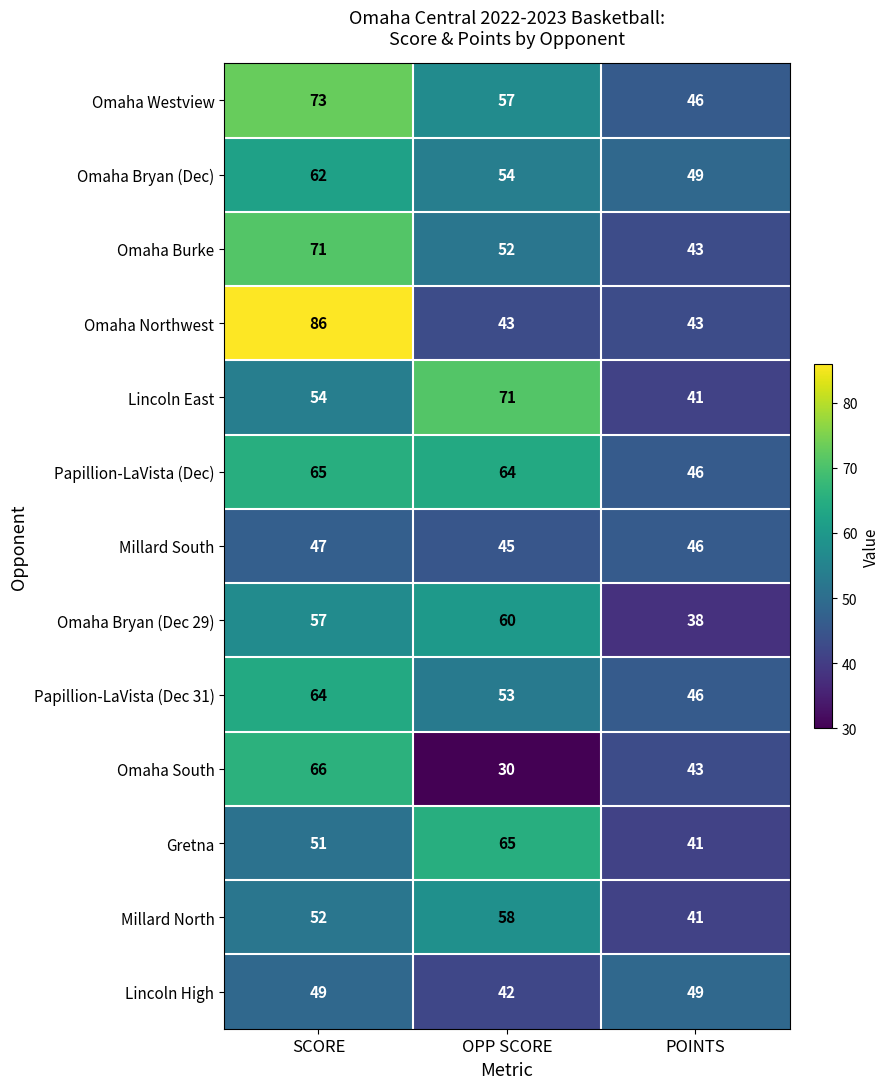

Which series has the widest spread of values?

Omaha Northwest